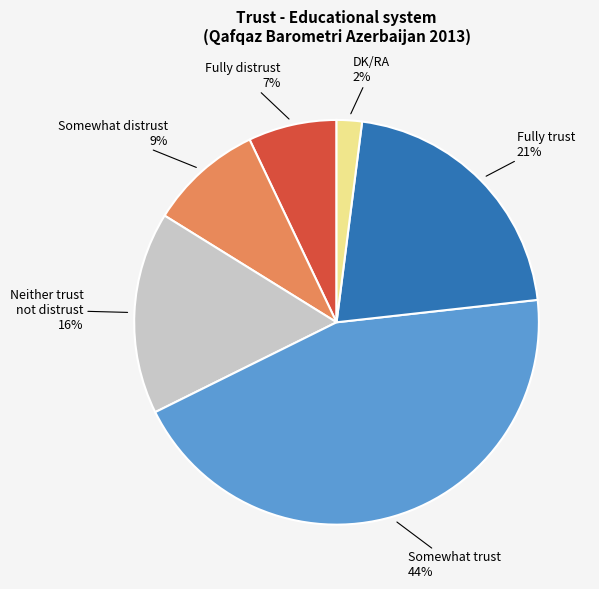

To the nearest percent, what is the average slice percentage?

17%